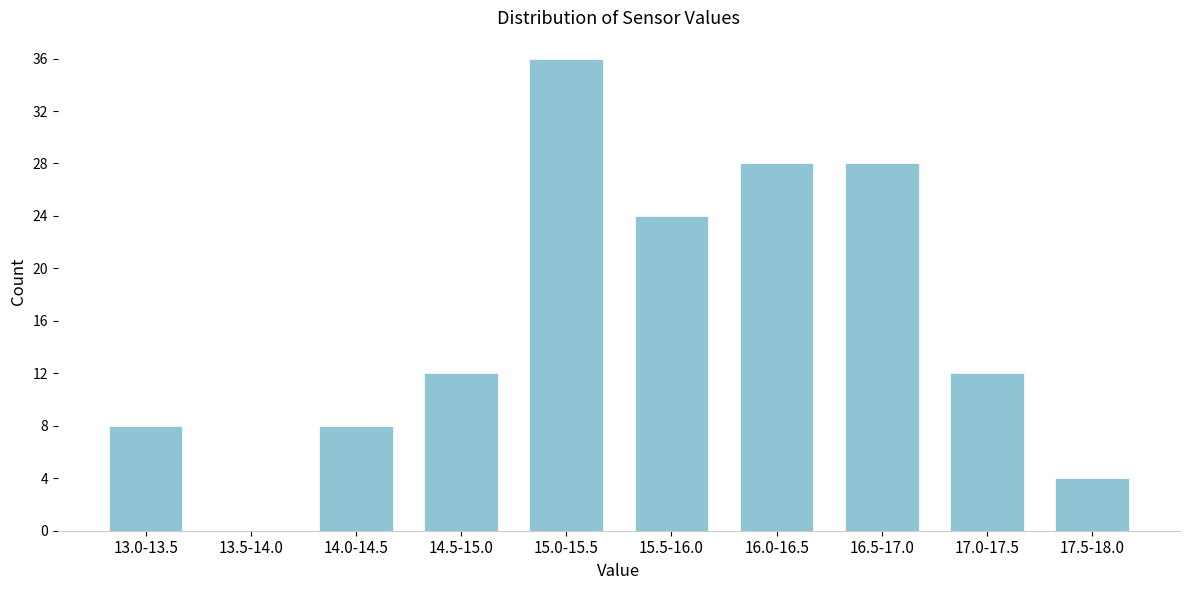

Reading left to right, list all the values displayed in this chart.

13.0-13.5=8	13.5-14.0=0	14.0-14.5=8	14.5-15.0=12	15.0-15.5=36	15.5-16.0=24	16.0-16.5=28	16.5-17.0=28	17.0-17.5=12	17.5-18.0=4